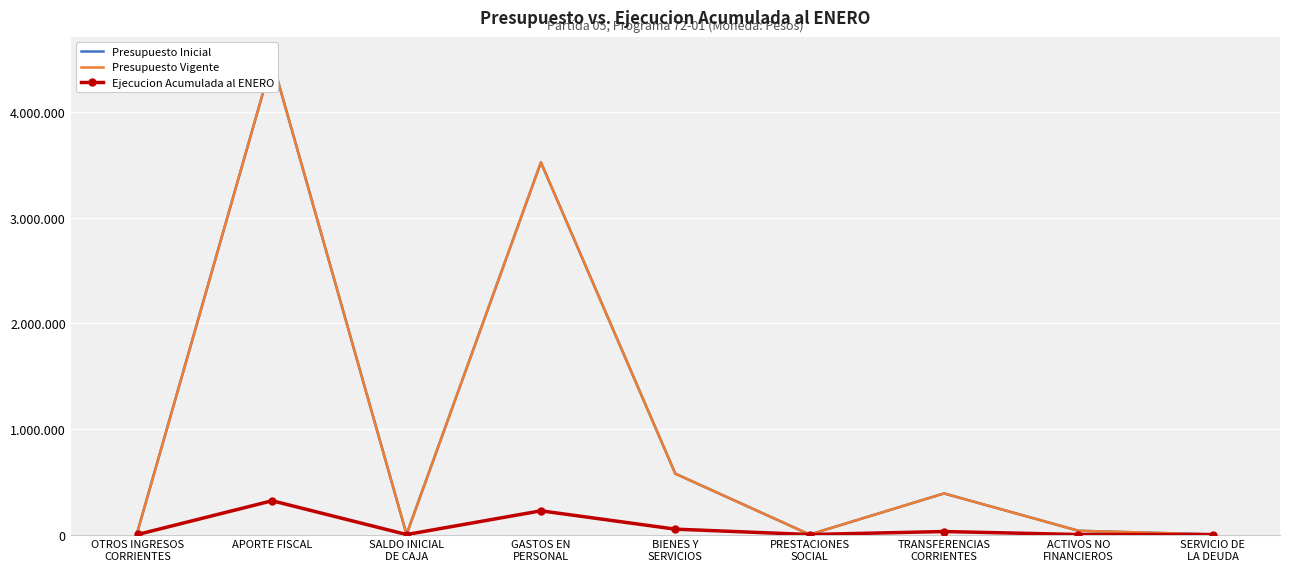

Which series changed the most between SALDO INICIAL
DE CAJA and SERVICIO DE
LA DEUDA?

Presupuesto Inicial